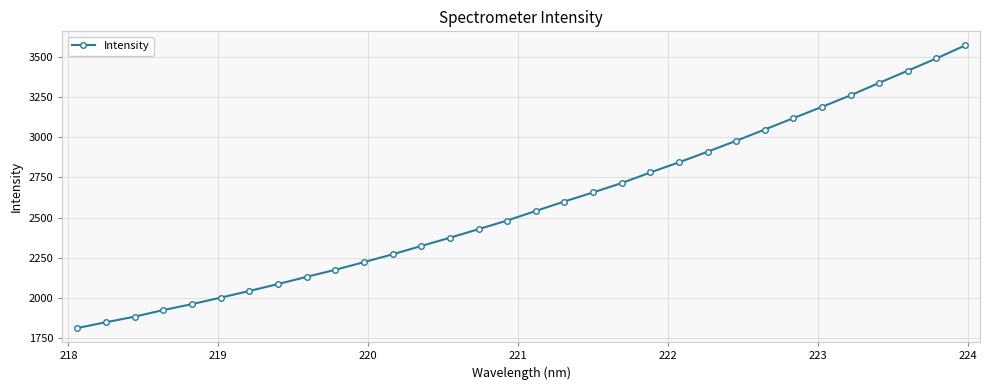

What is the minimum value shown in the chart?

1812.7